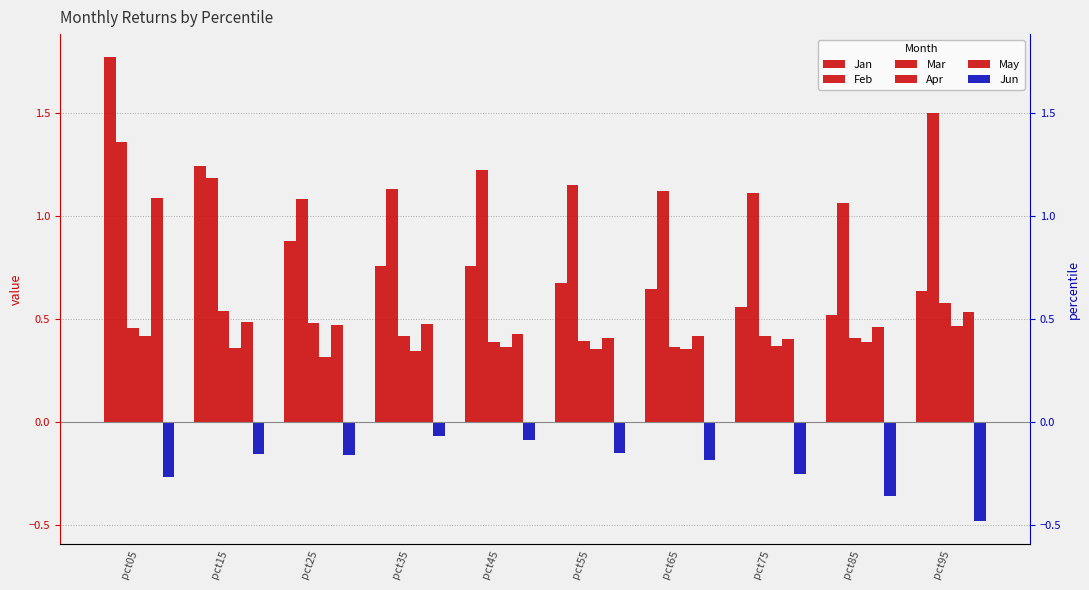

Reading left to right, transcribe all the data shown in this chart.

Jan: 1.8	1.2	0.9	0.8	0.8	0.7	0.6	0.6	0.5	0.6
Feb: 1.4	1.2	1.1	1.1	1.2	1.2	1.1	1.1	1.1	1.5
Mar: 0.5	0.5	0.5	0.4	0.4	0.4	0.4	0.4	0.4	0.6
Apr: 0.4	0.4	0.3	0.3	0.4	0.4	0.4	0.4	0.4	0.5
May: 1.1	0.5	0.5	0.5	0.4	0.4	0.4	0.4	0.5	0.5
Jun: -0.3	-0.2	-0.2	-0.1	-0.1	-0.2	-0.2	-0.3	-0.4	-0.5